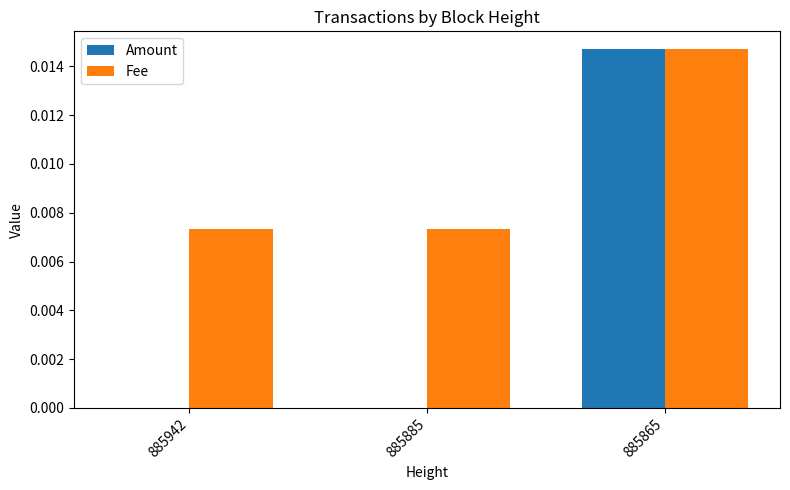

Is the value of Fee at 885942 greater than the value of Amount at 885885?

Yes